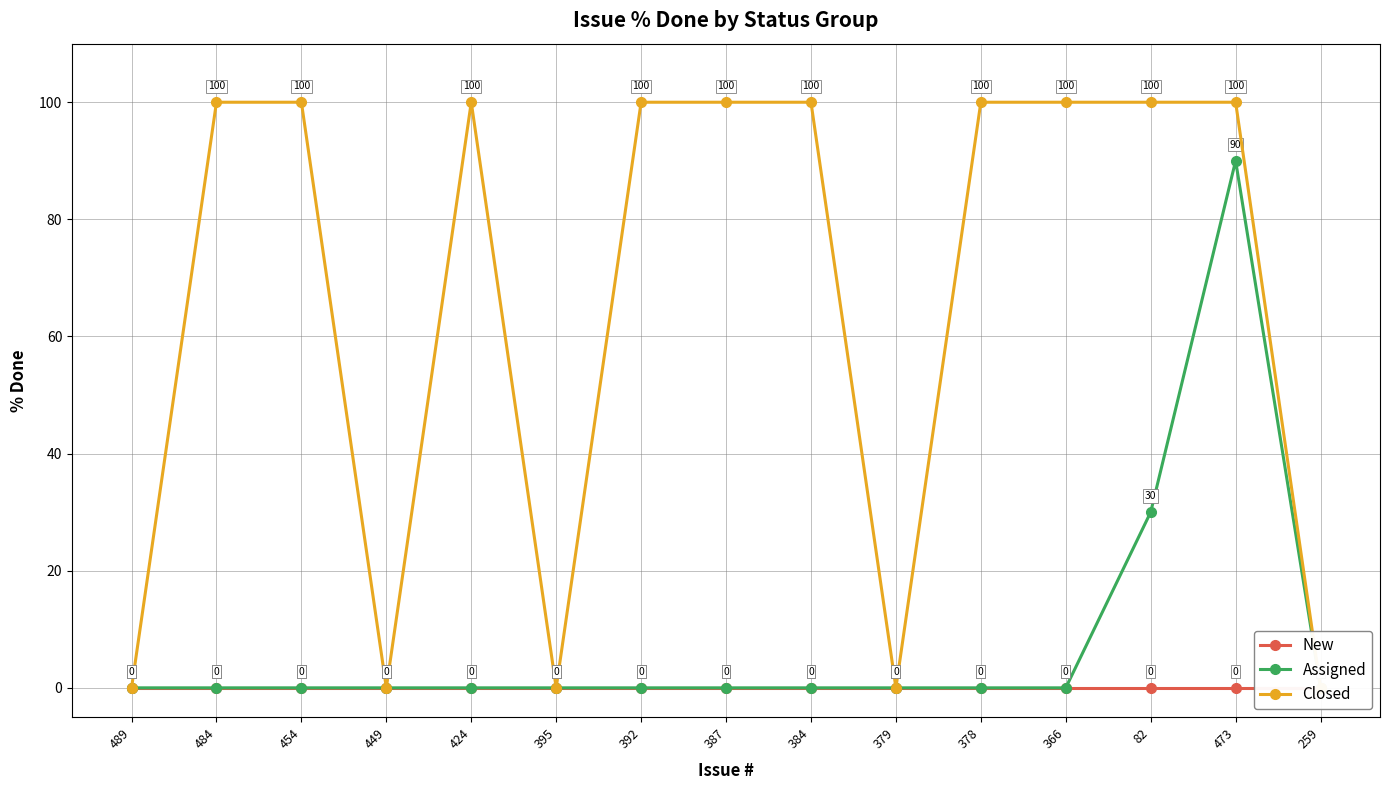

How many Closed values are between 0 and 100?

15